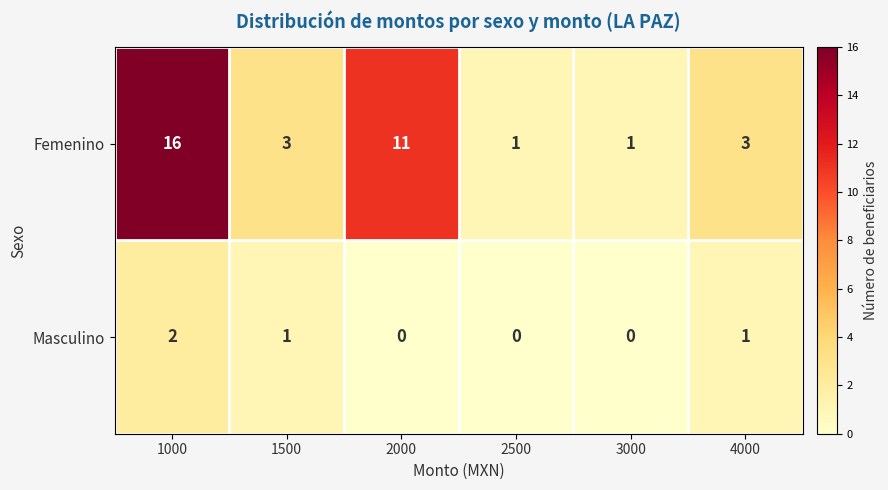

Reading right to left, transcribe all the data shown in this chart.

Femenino: 3	1	1	11	3	16
Masculino: 1	0	0	0	1	2